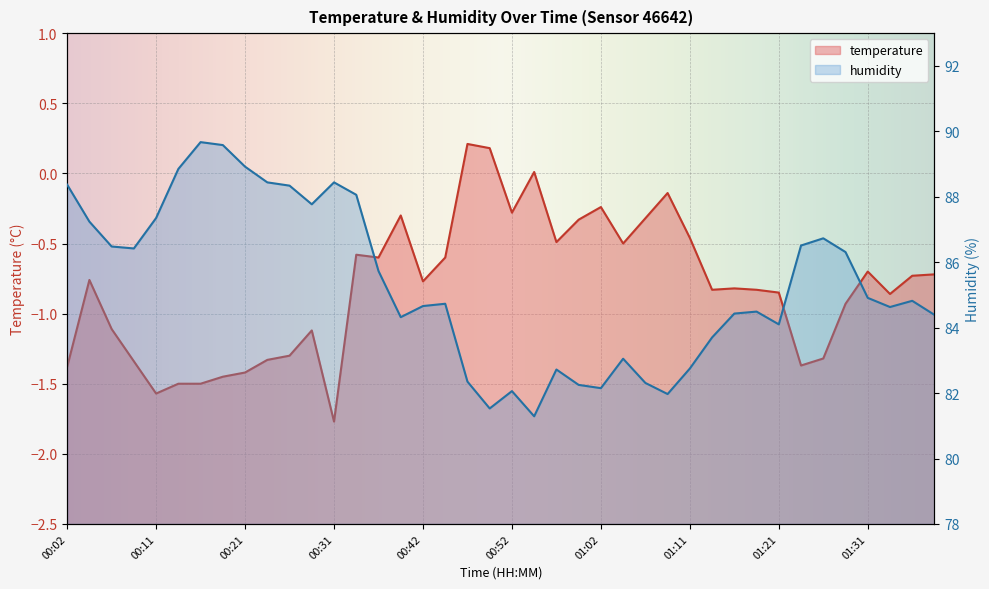

Reading right to left, list all the values displayed in this chart.

temperature: 01:39=-0.7	01:36=-0.7	01:34=-0.9	01:31=-0.7	01:29=-0.9	01:26=-1.3	01:24=-1.4	01:21=-0.8	01:19=-0.8	01:16=-0.8	01:14=-0.8	01:11=-0.5	01:09=-0.1	01:07=-0.3	01:04=-0.5	01:02=-0.2	00:59=-0.3	00:57=-0.5	00:54=0.0	00:52=-0.3	00:49=0.2	00:47=0.2	00:44=-0.6	00:42=-0.8	00:39=-0.3	00:37=-0.6	00:34=-0.6	00:31=-1.8	00:29=-1.1	00:26=-1.3	00:24=-1.3	00:21=-1.4	00:19=-1.4	00:16=-1.5	00:14=-1.5	00:11=-1.6	00:09=-1.3	00:07=-1.1	00:04=-0.8	00:02=-1.4
humidity: 01:39=84.4	01:36=84.8	01:34=84.6	01:31=84.9	01:29=86.3	01:26=86.7	01:24=86.5	01:21=84.1	01:19=84.5	01:16=84.4	01:14=83.7	01:11=82.8	01:09=82.0	01:07=82.3	01:04=83.0	01:02=82.2	00:59=82.2	00:57=82.7	00:54=81.3	00:52=82.1	00:49=81.5	00:47=82.3	00:44=84.7	00:42=84.7	00:39=84.3	00:37=85.7	00:34=88.1	00:31=88.4	00:29=87.8	00:26=88.3	00:24=88.4	00:21=88.9	00:19=89.6	00:16=89.7	00:14=88.8	00:11=87.3	00:09=86.4	00:07=86.5	00:04=87.2	00:02=88.4